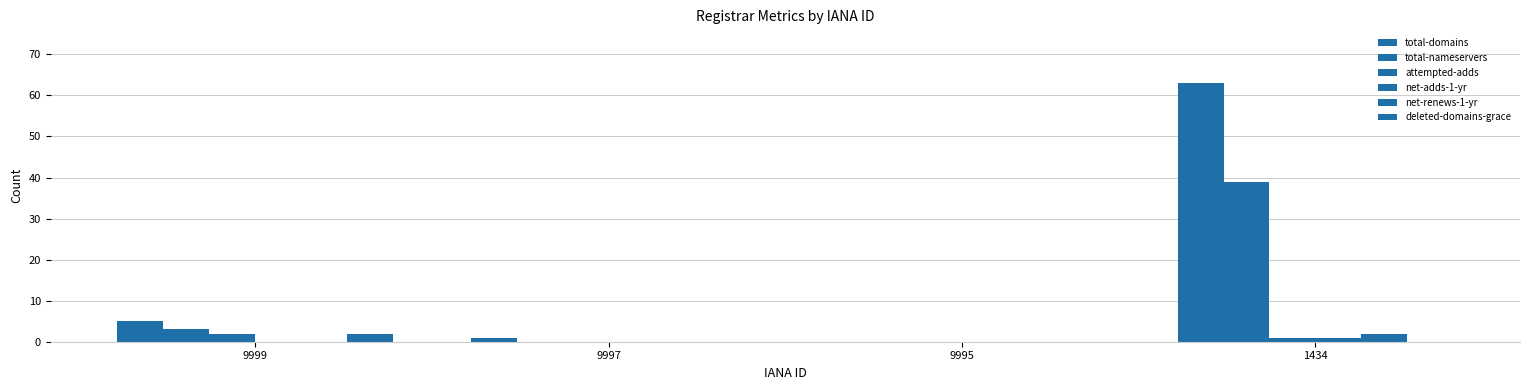

Are the bars grouped side by side (vs. stacked)?

Yes